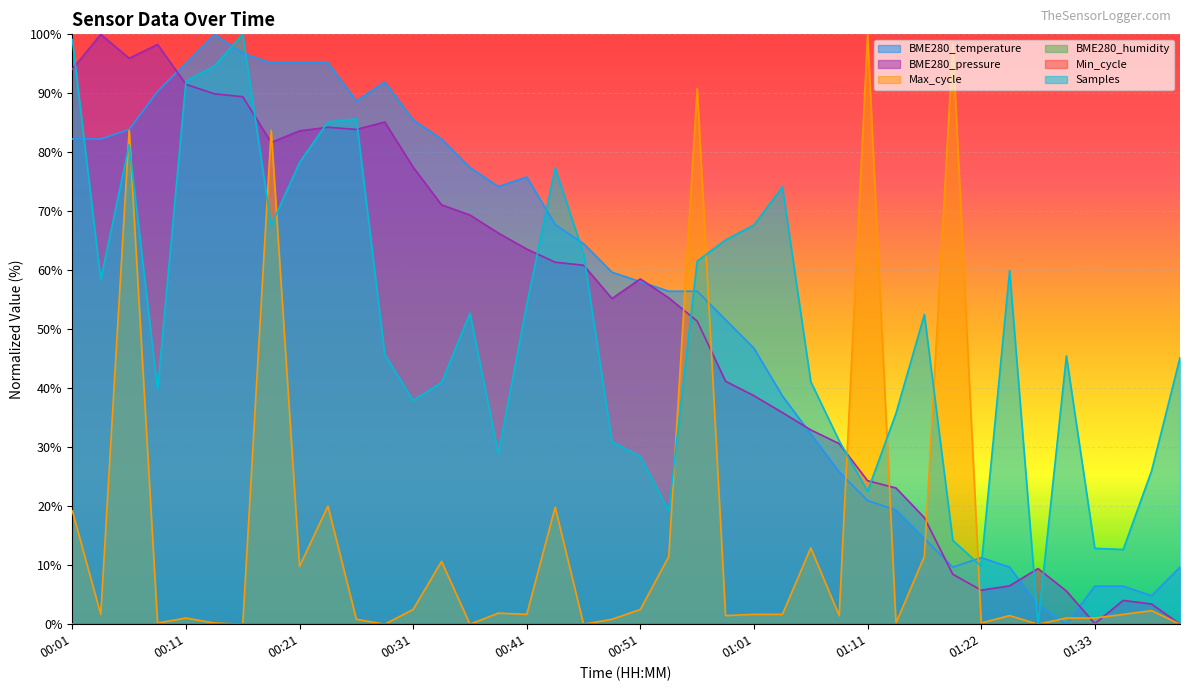

Which label corresponds to the largest value in the chart?

00:13